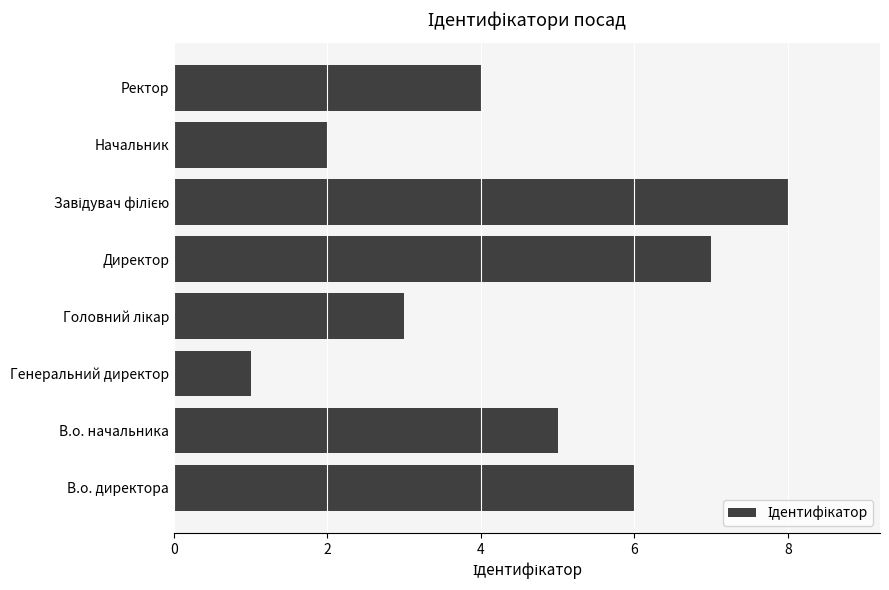

How many data points are less than 5?

4